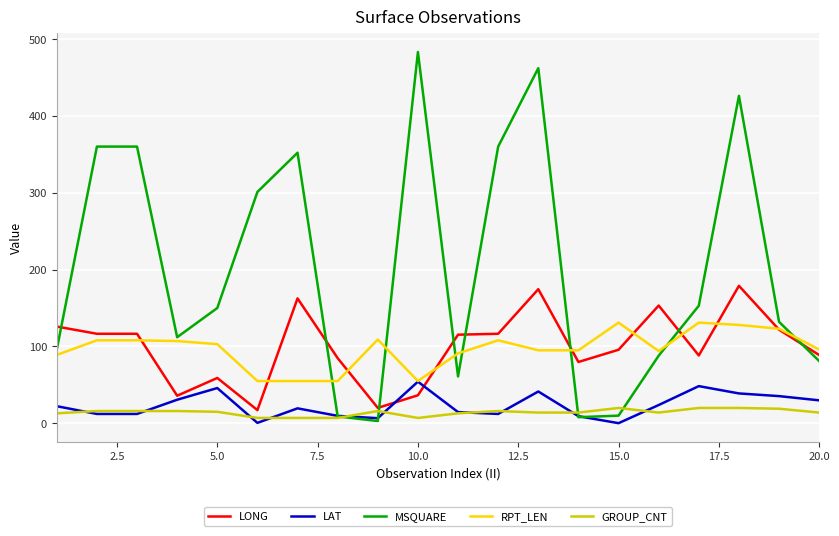

Which series has the largest total across all categories?

MSQUARE